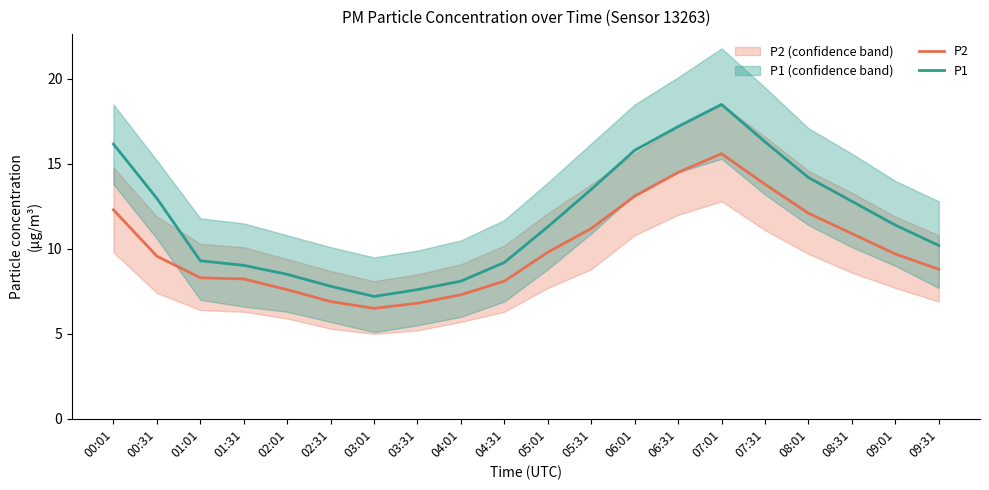

What is the minimum value for P1?

7.2